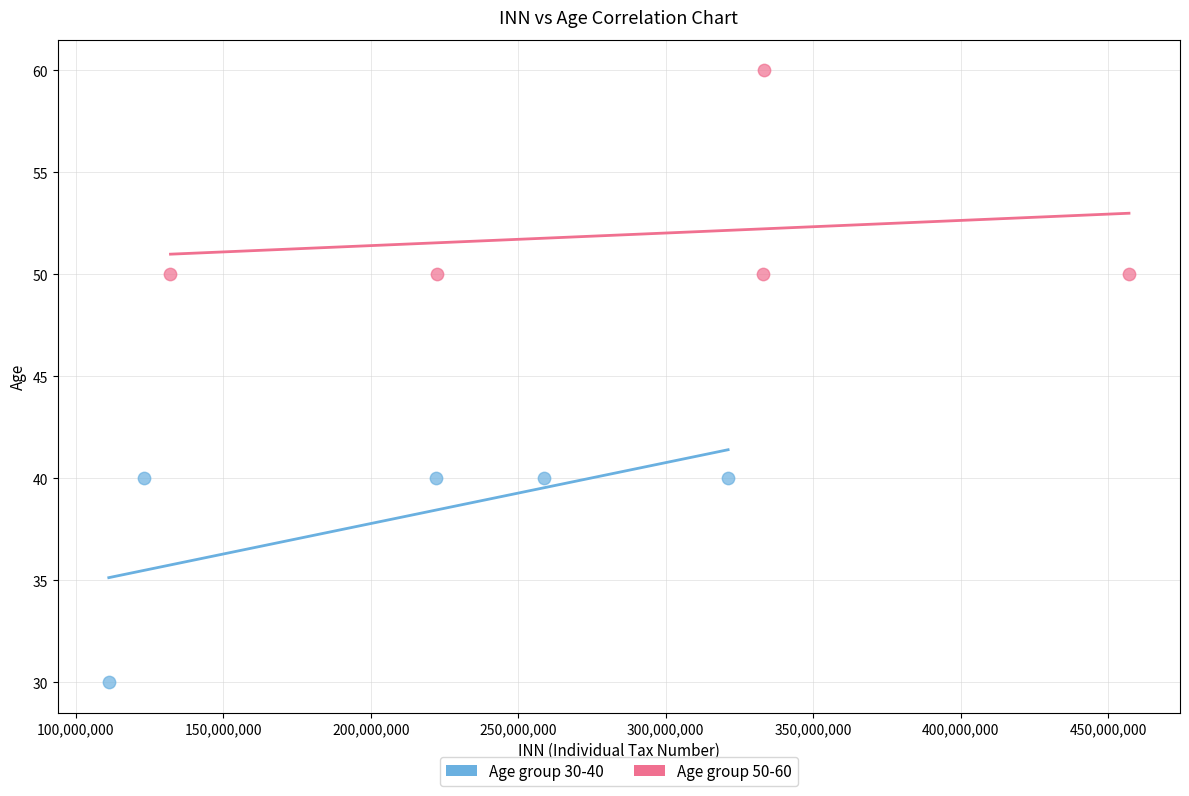

Which series contains the highest Y value?

Age group 50-60